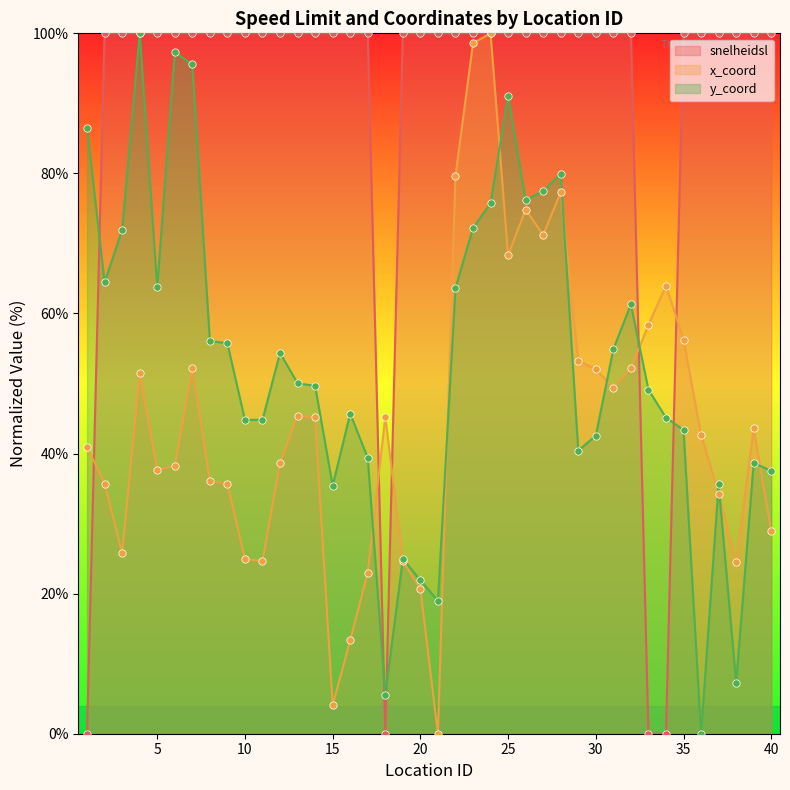

Which series contains the lowest Y value?

snelheidsl